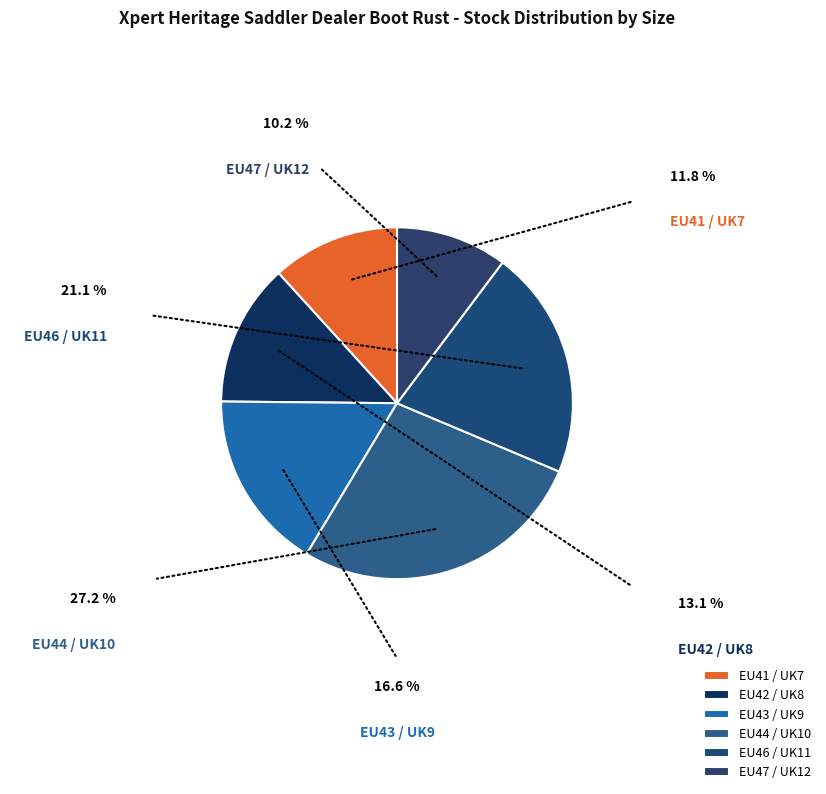

What is the largest slice in the pie chart?

EU44 / UK10